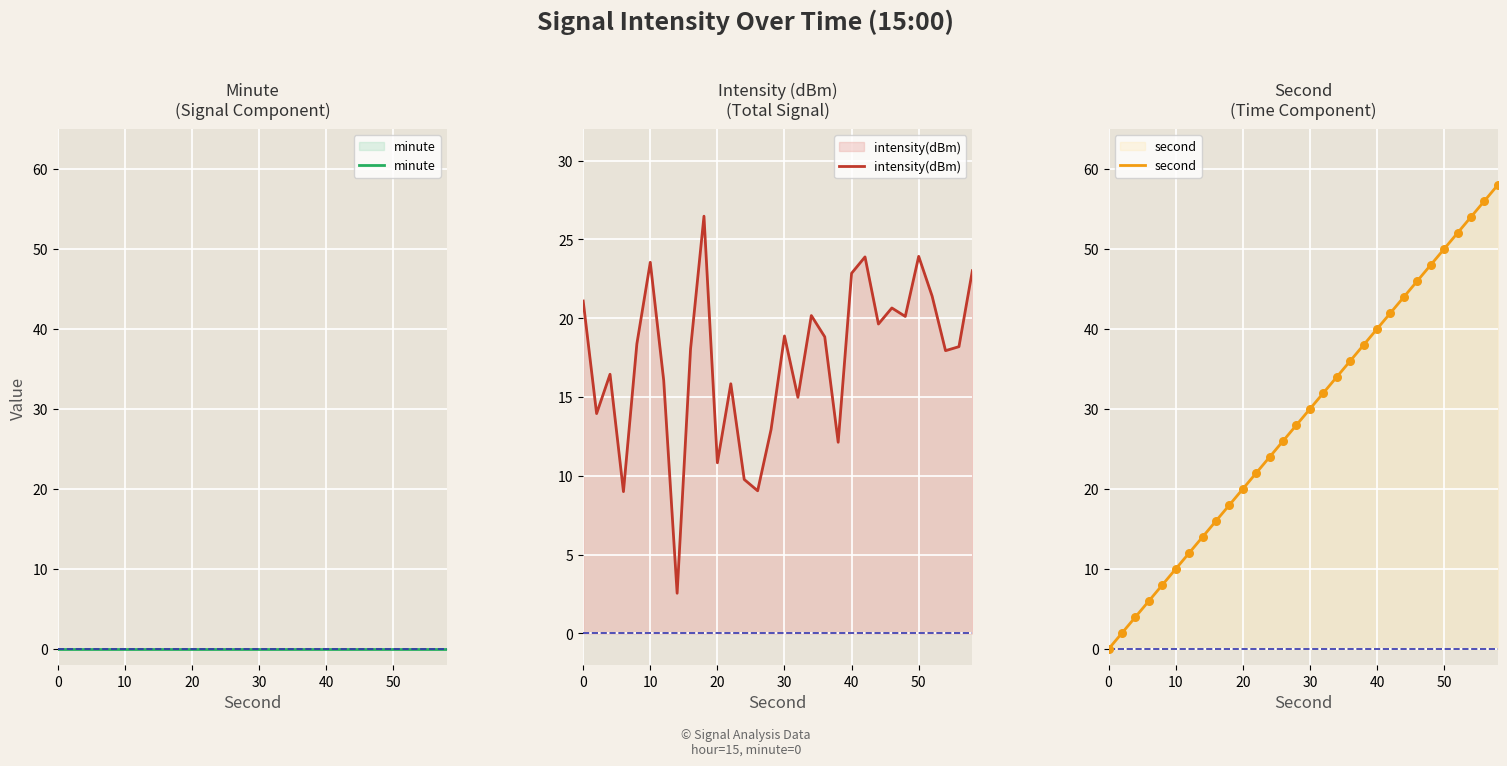

What is the minimum value for intensity(dBm)?

2.6